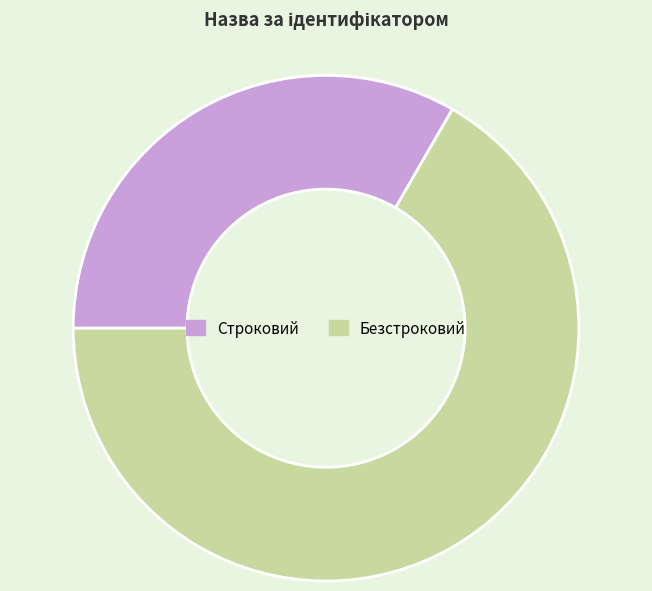

Which has a higher value, Безстроковий or Строковий?

Безстроковий